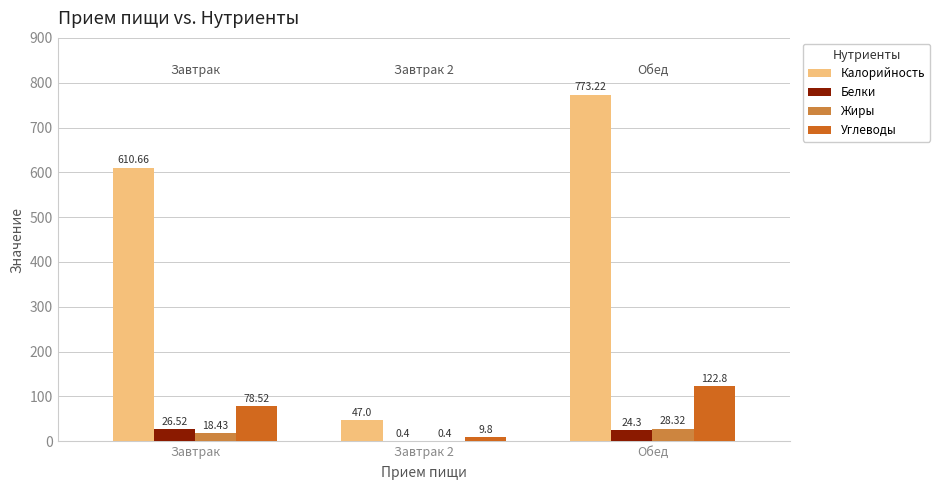

Which category has the highest value in the Жиры series?

Обед